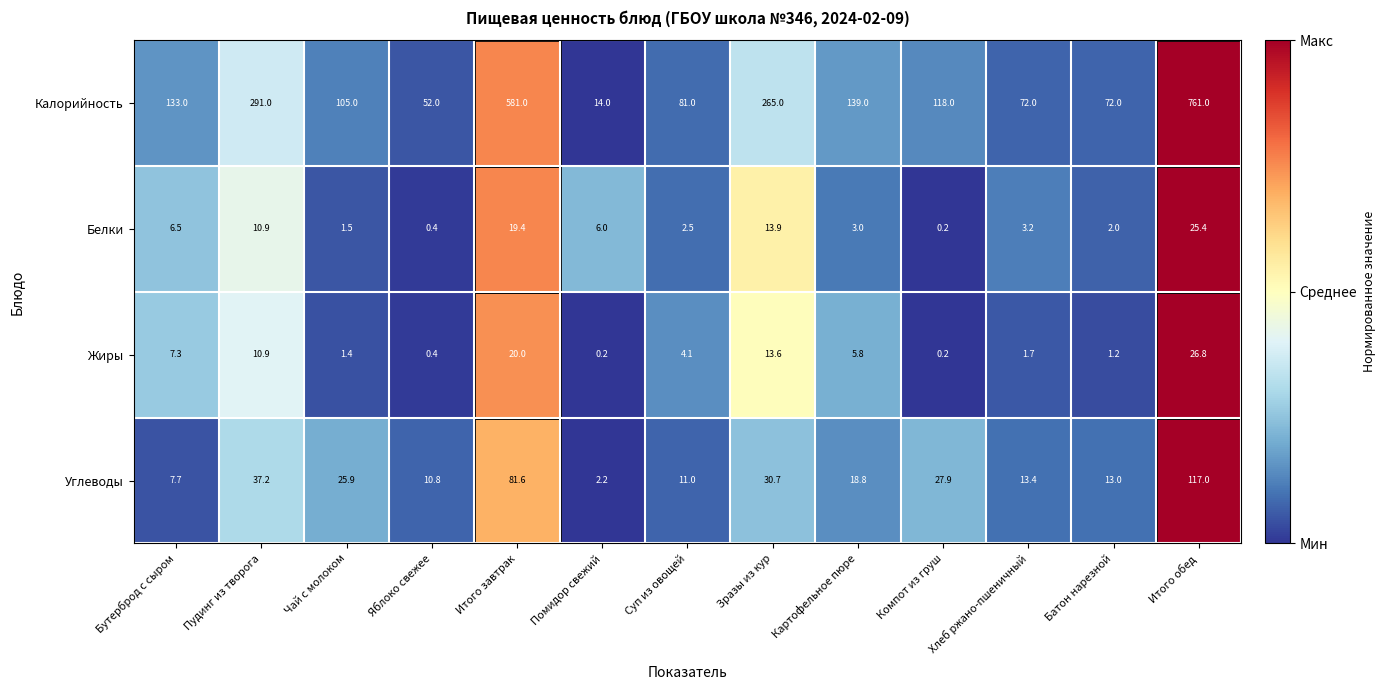

What is the total value across all series at Бутерброд с сыром?

154.5